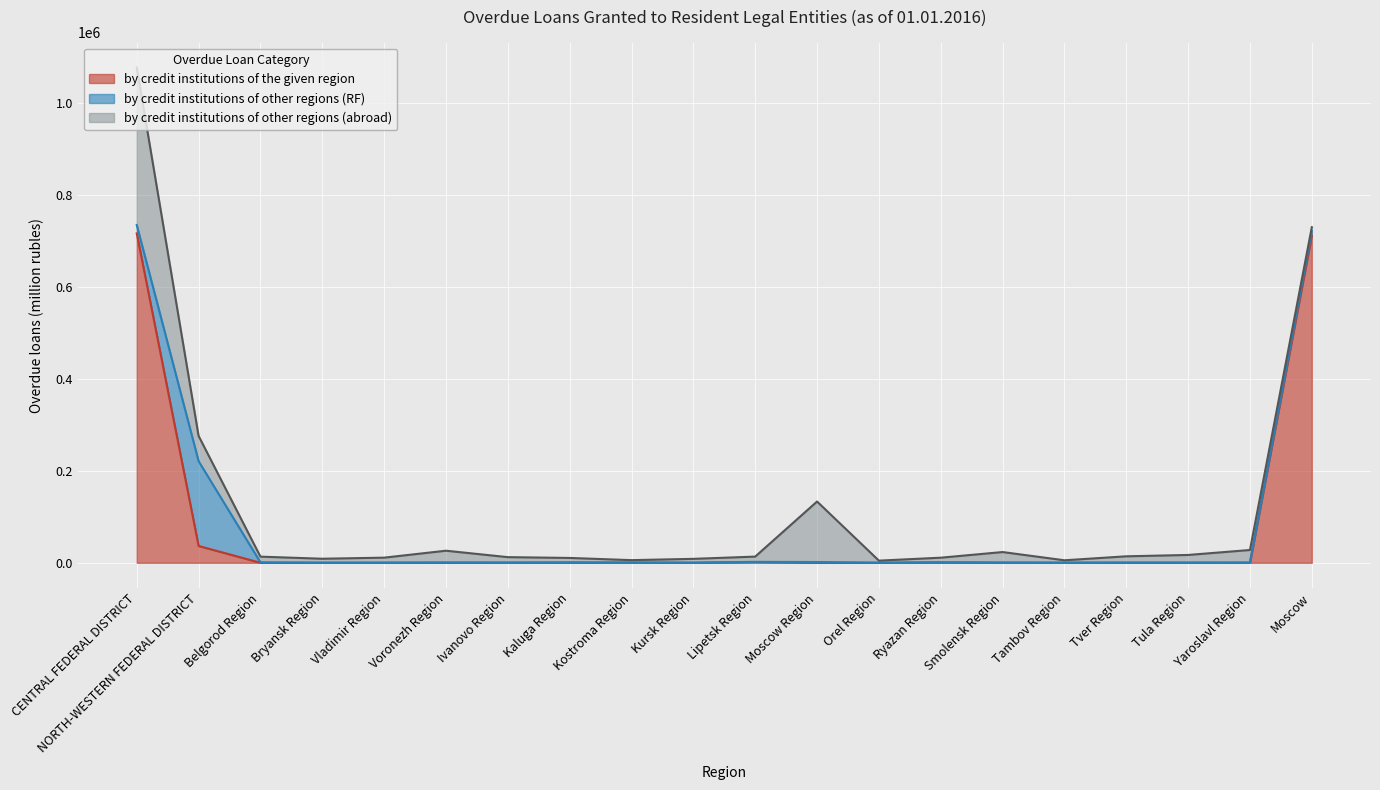

Rank the series by their average value, from lowest to highest.

by credit institutions of other regions (RF), by credit institutions of other regions (abroad), by credit institutions of the given region